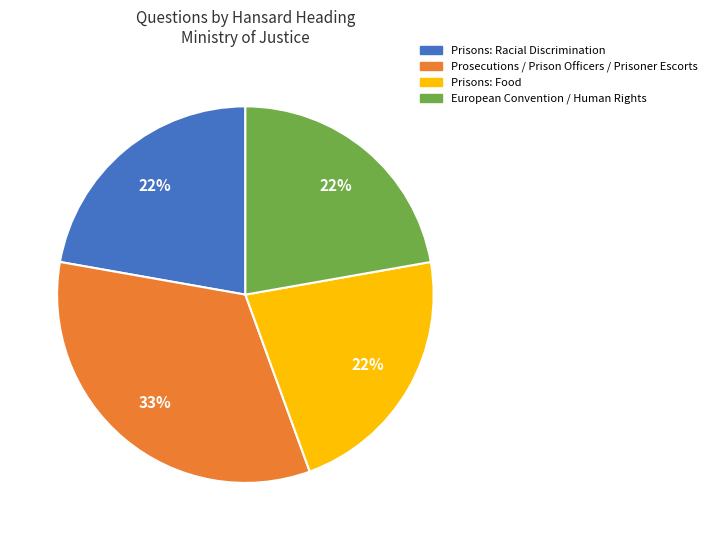

Count the number of slices in the pie.

4